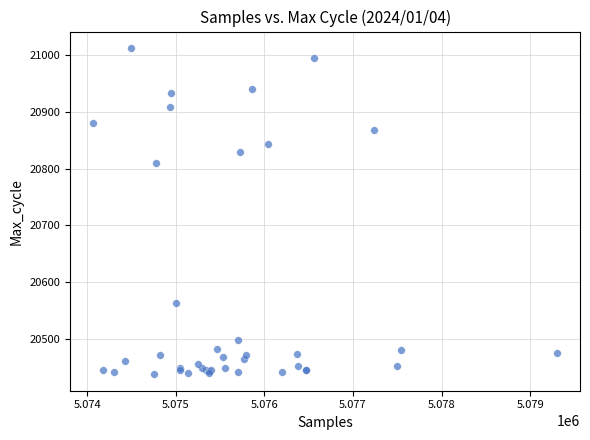

What Y value in the scatter plot is closest to 20725?

20810